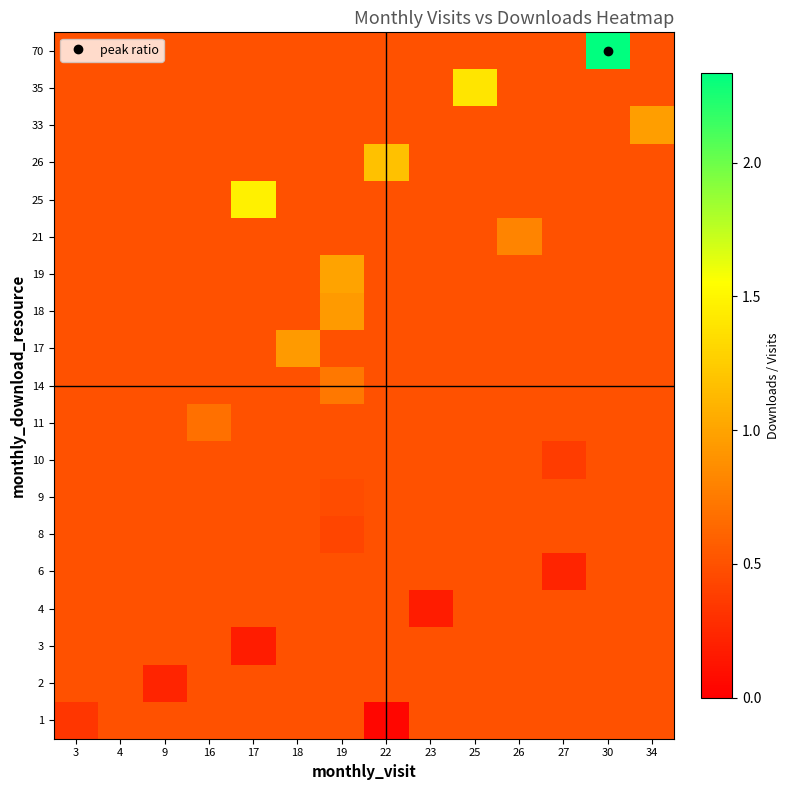

Reading right to left, what are all the values shown in this chart?

1: 34=0.5	30=0.5	27=0.5	26=0.5	25=0.5	23=0.5	22=0.0	19=0.5	18=0.5	17=0.5	16=0.5	9=0.5	4=0.5	3=0.3
2: 34=0.5	30=0.5	27=0.5	26=0.5	25=0.5	23=0.5	22=0.5	19=0.5	18=0.5	17=0.5	16=0.5	9=0.2	4=0.5	3=0.5
3: 34=0.5	30=0.5	27=0.5	26=0.5	25=0.5	23=0.5	22=0.5	19=0.5	18=0.5	17=0.2	16=0.5	9=0.5	4=0.5	3=0.5
4: 34=0.5	30=0.5	27=0.5	26=0.5	25=0.5	23=0.2	22=0.5	19=0.5	18=0.5	17=0.5	16=0.5	9=0.5	4=0.5	3=0.5
6: 34=0.5	30=0.5	27=0.2	26=0.5	25=0.5	23=0.5	22=0.5	19=0.5	18=0.5	17=0.5	16=0.5	9=0.5	4=0.5	3=0.5
8: 34=0.5	30=0.5	27=0.5	26=0.5	25=0.5	23=0.5	22=0.5	19=0.4	18=0.5	17=0.5	16=0.5	9=0.5	4=0.5	3=0.5
9: 34=0.5	30=0.5	27=0.5	26=0.5	25=0.5	23=0.5	22=0.5	19=0.5	18=0.5	17=0.5	16=0.5	9=0.5	4=0.5	3=0.5
10: 34=0.5	30=0.5	27=0.4	26=0.5	25=0.5	23=0.5	22=0.5	19=0.5	18=0.5	17=0.5	16=0.5	9=0.5	4=0.5	3=0.5
11: 34=0.5	30=0.5	27=0.5	26=0.5	25=0.5	23=0.5	22=0.5	19=0.5	18=0.5	17=0.5	16=0.7	9=0.5	4=0.5	3=0.5
14: 34=0.5	30=0.5	27=0.5	26=0.5	25=0.5	23=0.5	22=0.5	19=0.7	18=0.5	17=0.5	16=0.5	9=0.5	4=0.5	3=0.5
17: 34=0.5	30=0.5	27=0.5	26=0.5	25=0.5	23=0.5	22=0.5	19=0.5	18=0.9	17=0.5	16=0.5	9=0.5	4=0.5	3=0.5
18: 34=0.5	30=0.5	27=0.5	26=0.5	25=0.5	23=0.5	22=0.5	19=0.9	18=0.5	17=0.5	16=0.5	9=0.5	4=0.5	3=0.5
19: 34=0.5	30=0.5	27=0.5	26=0.5	25=0.5	23=0.5	22=0.5	19=1.0	18=0.5	17=0.5	16=0.5	9=0.5	4=0.5	3=0.5
21: 34=0.5	30=0.5	27=0.5	26=0.8	25=0.5	23=0.5	22=0.5	19=0.5	18=0.5	17=0.5	16=0.5	9=0.5	4=0.5	3=0.5
25: 34=0.5	30=0.5	27=0.5	26=0.5	25=0.5	23=0.5	22=0.5	19=0.5	18=0.5	17=1.5	16=0.5	9=0.5	4=0.5	3=0.5
26: 34=0.5	30=0.5	27=0.5	26=0.5	25=0.5	23=0.5	22=1.2	19=0.5	18=0.5	17=0.5	16=0.5	9=0.5	4=0.5	3=0.5
33: 34=1.0	30=0.5	27=0.5	26=0.5	25=0.5	23=0.5	22=0.5	19=0.5	18=0.5	17=0.5	16=0.5	9=0.5	4=0.5	3=0.5
35: 34=0.5	30=0.5	27=0.5	26=0.5	25=1.4	23=0.5	22=0.5	19=0.5	18=0.5	17=0.5	16=0.5	9=0.5	4=0.5	3=0.5
70: 34=0.5	30=2.3	27=0.5	26=0.5	25=0.5	23=0.5	22=0.5	19=0.5	18=0.5	17=0.5	16=0.5	9=0.5	4=0.5	3=0.5